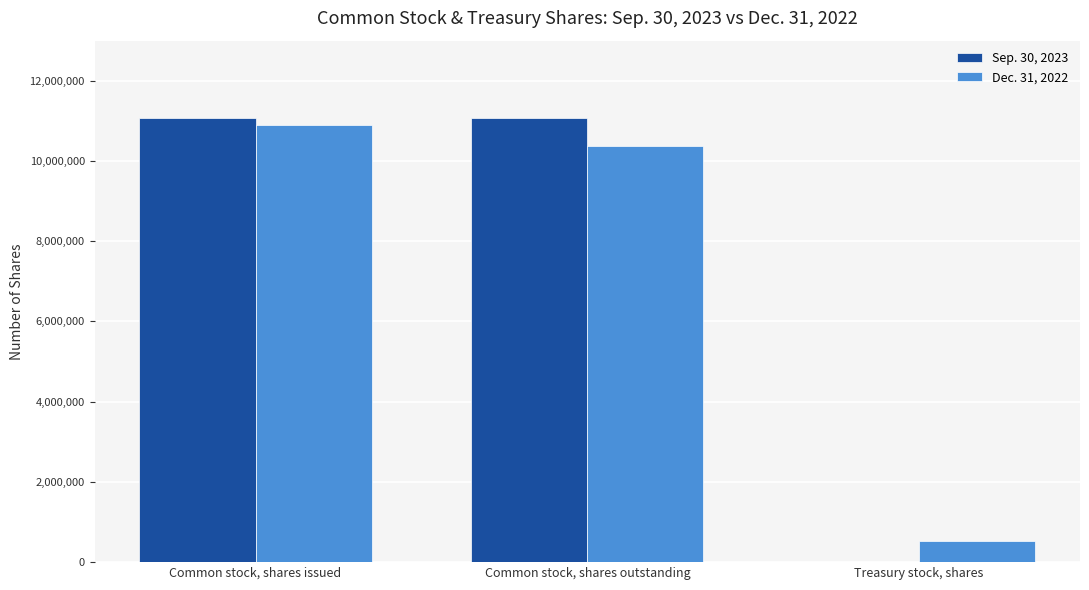

Are the bars grouped side by side (vs. stacked)?

Yes